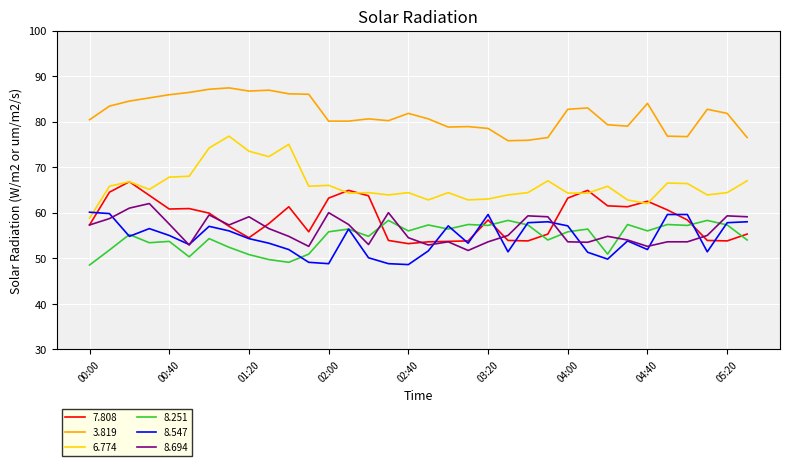

In 6.774, how many points are higher than both neighbors (excluding endpoints)?

10